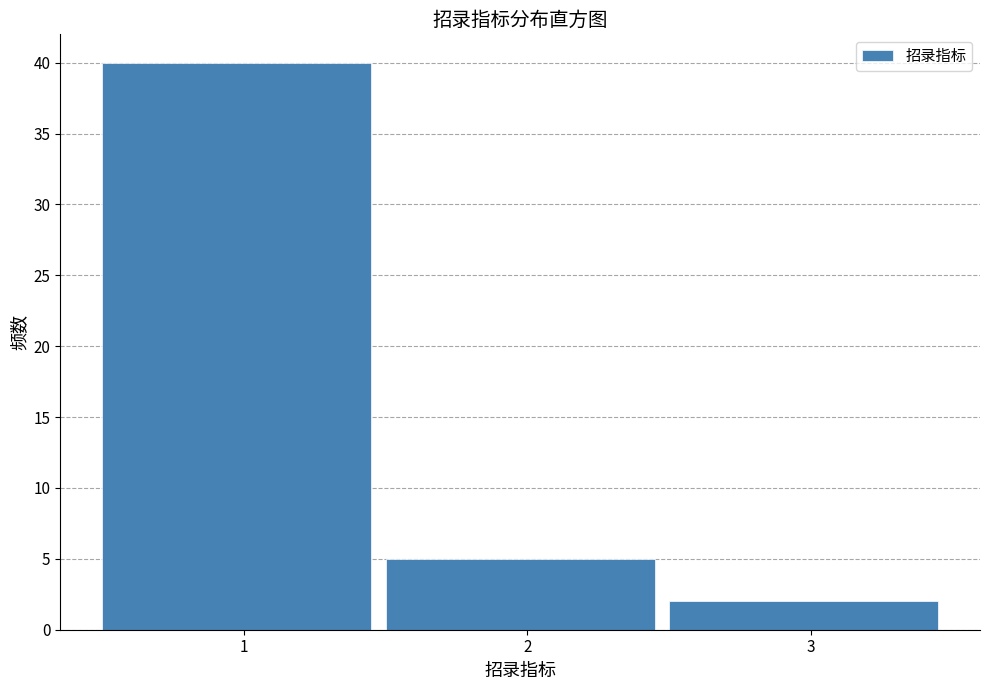

Reading left to right, list every bar in this chart as the range it spans on the x-axis followed by its height. The values are not printed on the chart, so give them approximately, as read against the axis.

0.5 to 1.5: 40
1.5 to 2.5: 5
2.5 to 3.5: 2